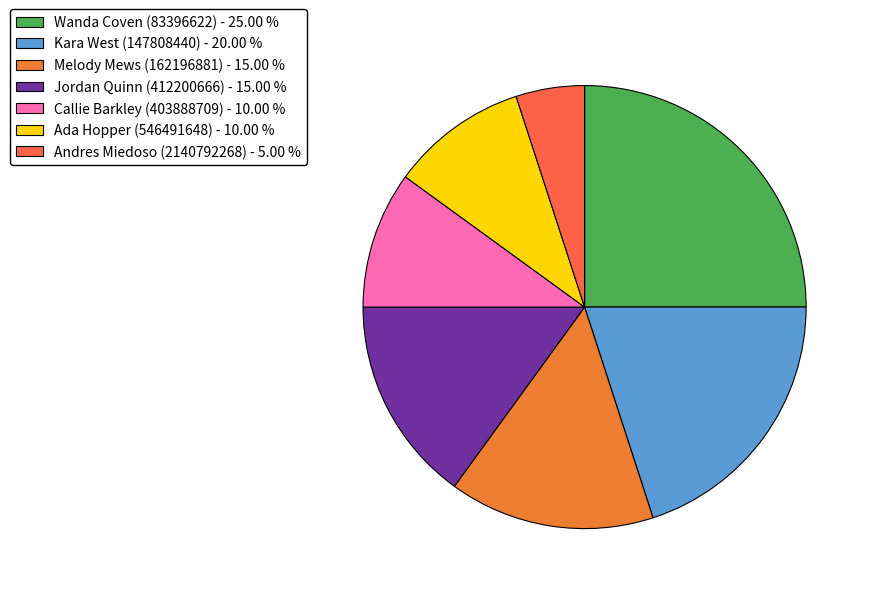

Count the number of slices in the pie.

7